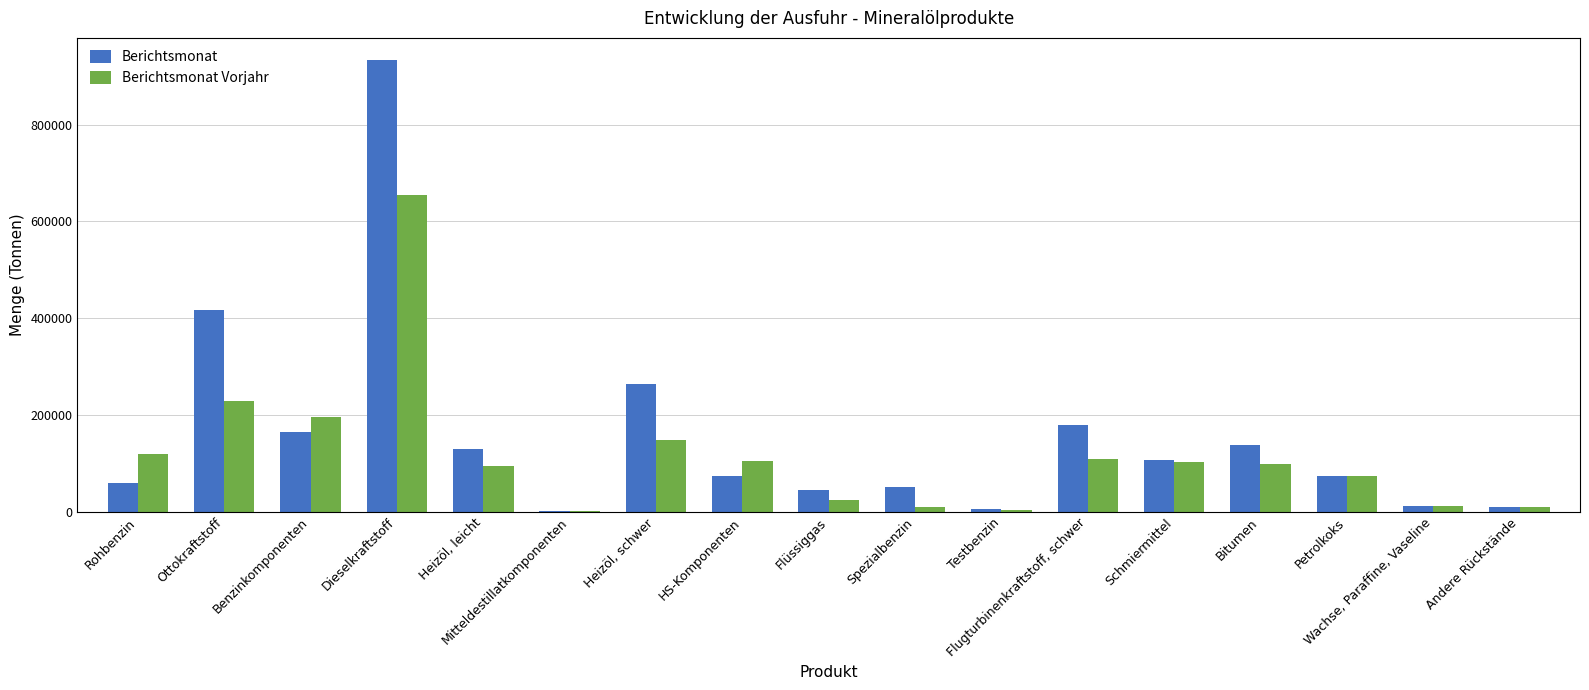

Is the value of Berichtsmonat at Bitumen greater than the value of Berichtsmonat Vorjahr at Flugturbinenkraftstoff, schwer?

Yes